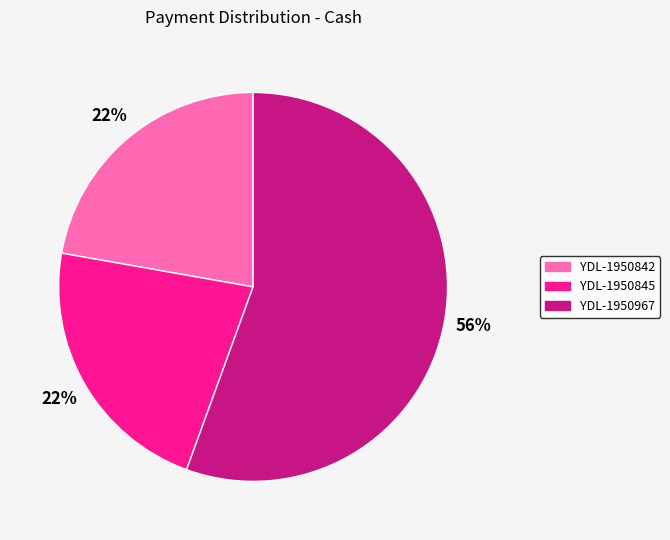

Which slice is the largest?

YDL-1950967